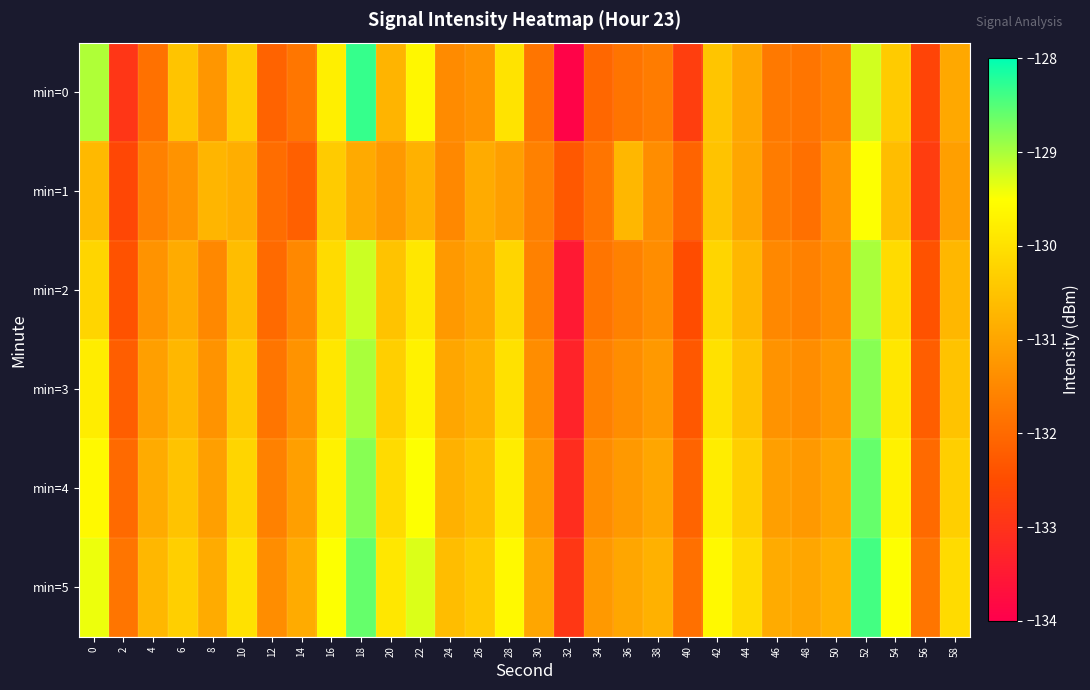

How many data points does each series have?

30